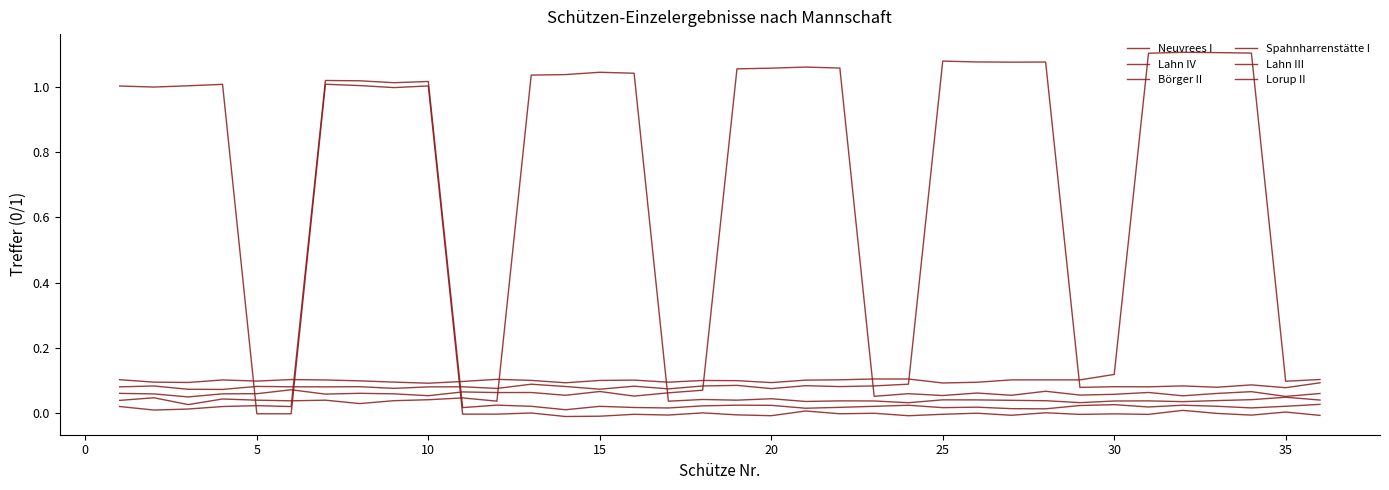

Is this an area chart (filled region under the line)?

No